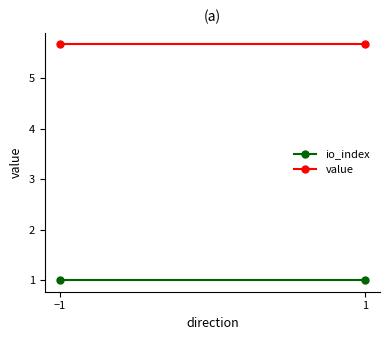

Reading left to right, list all the values displayed in this chart.

io_index: −1=1.0	1=1.0
value: −1=5.7	1=5.7